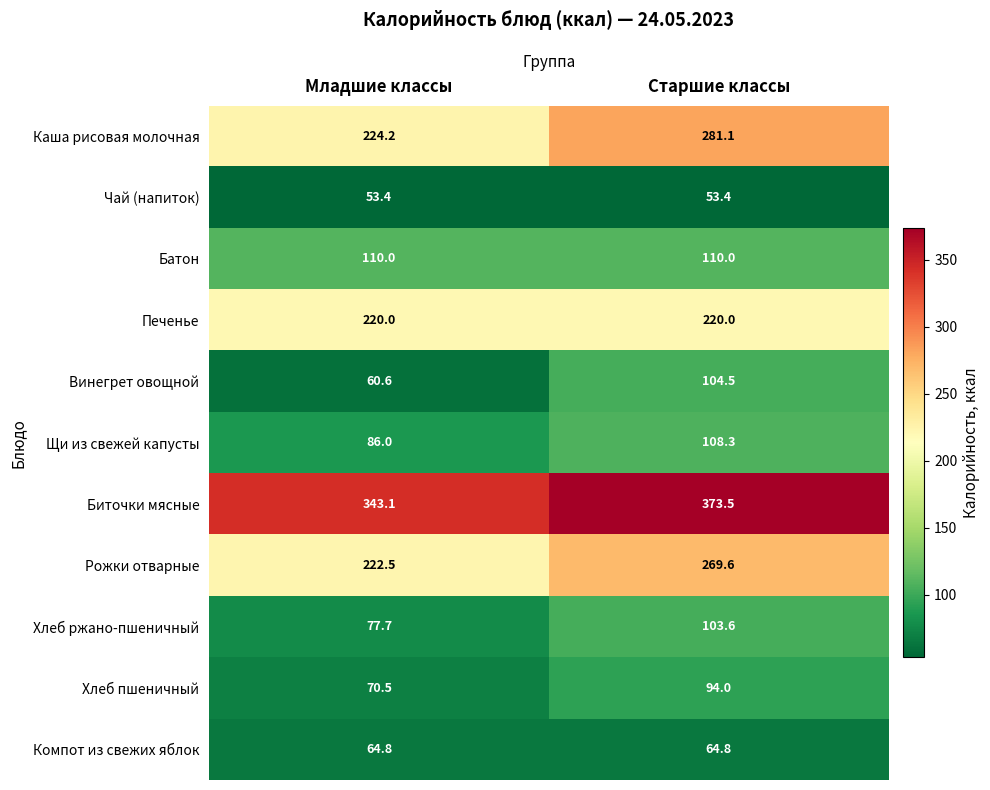

What is the difference between the highest and lowest values at Младшие классы?

289.7